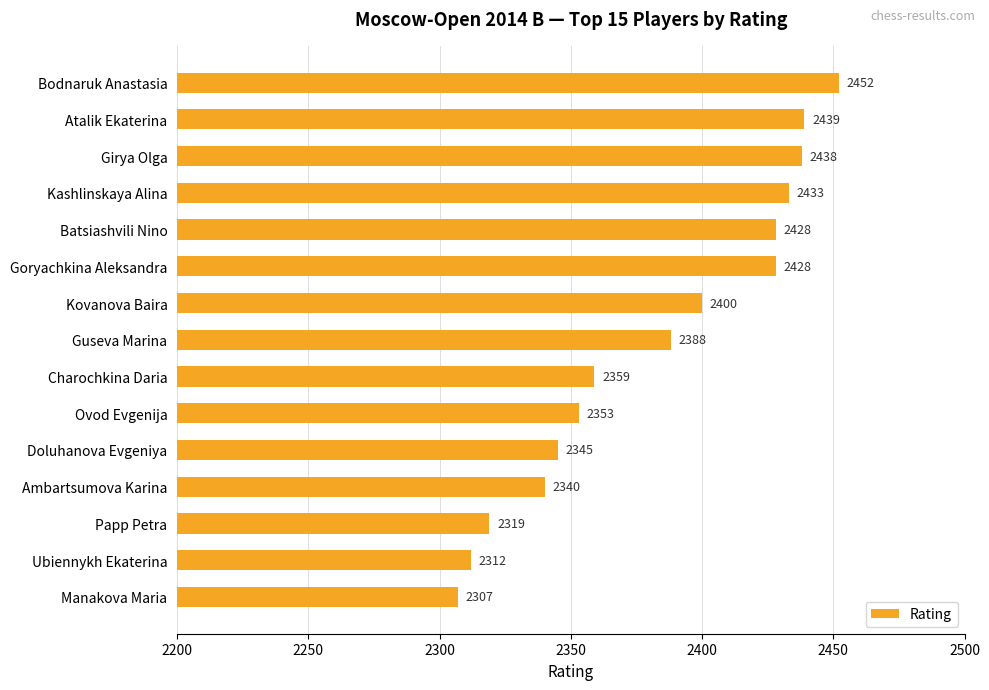

How many series are shown in this chart?

1